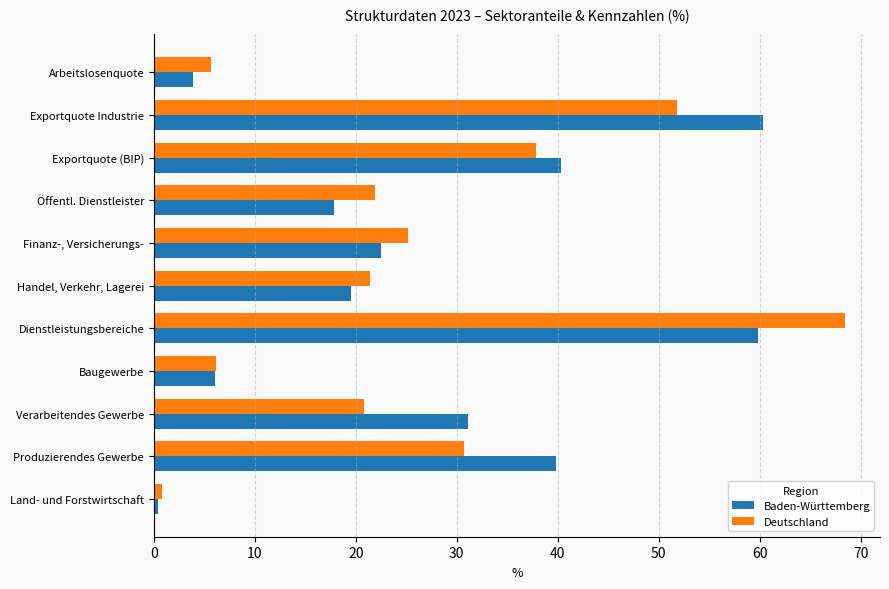

At which category is the sum across all series the highest?

Dienstleistungsbereiche